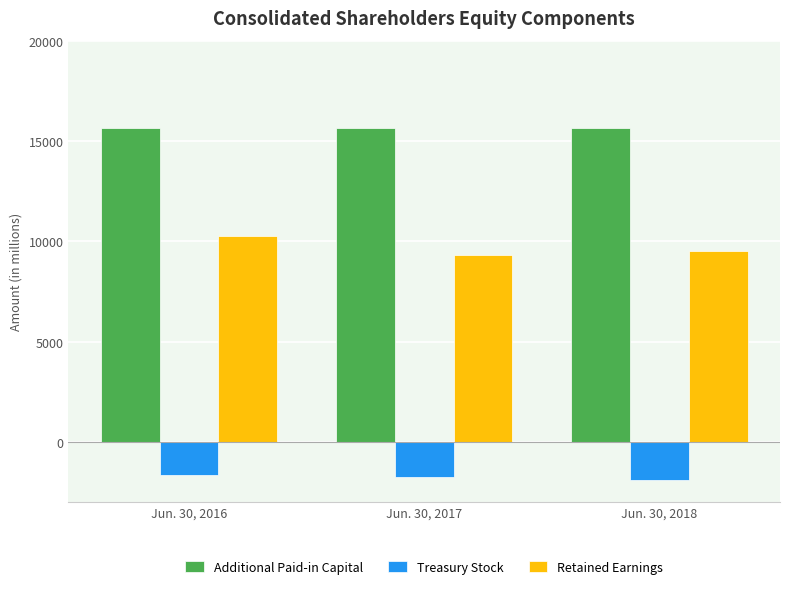

Which series has the widest spread of values?

Retained Earnings